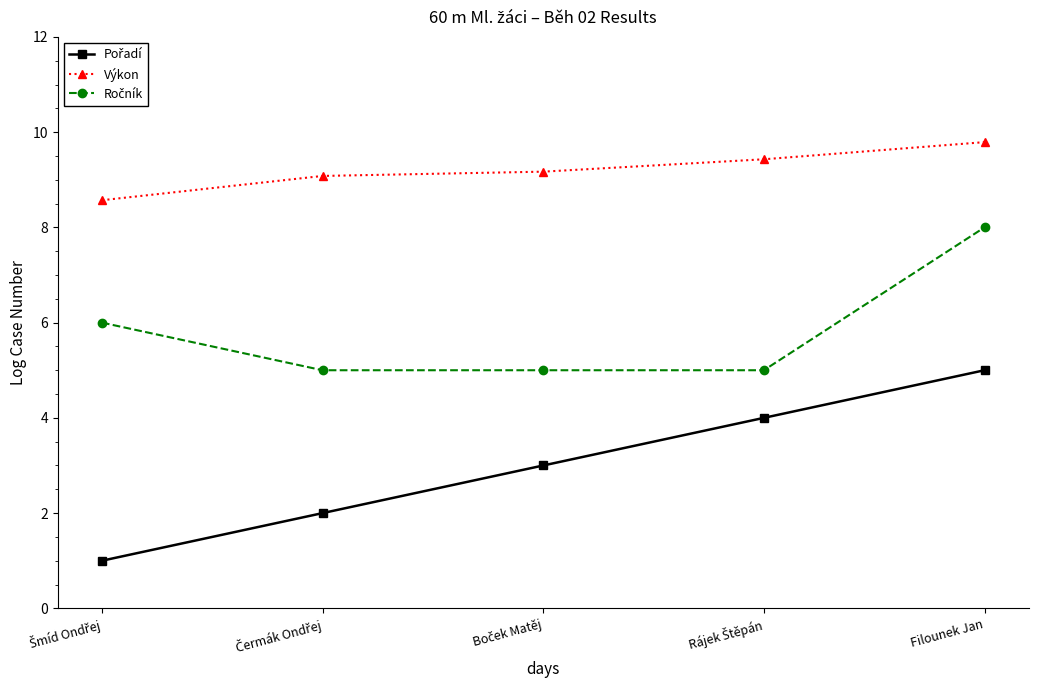

At which category is the sum across all series the highest?

Filounek Jan